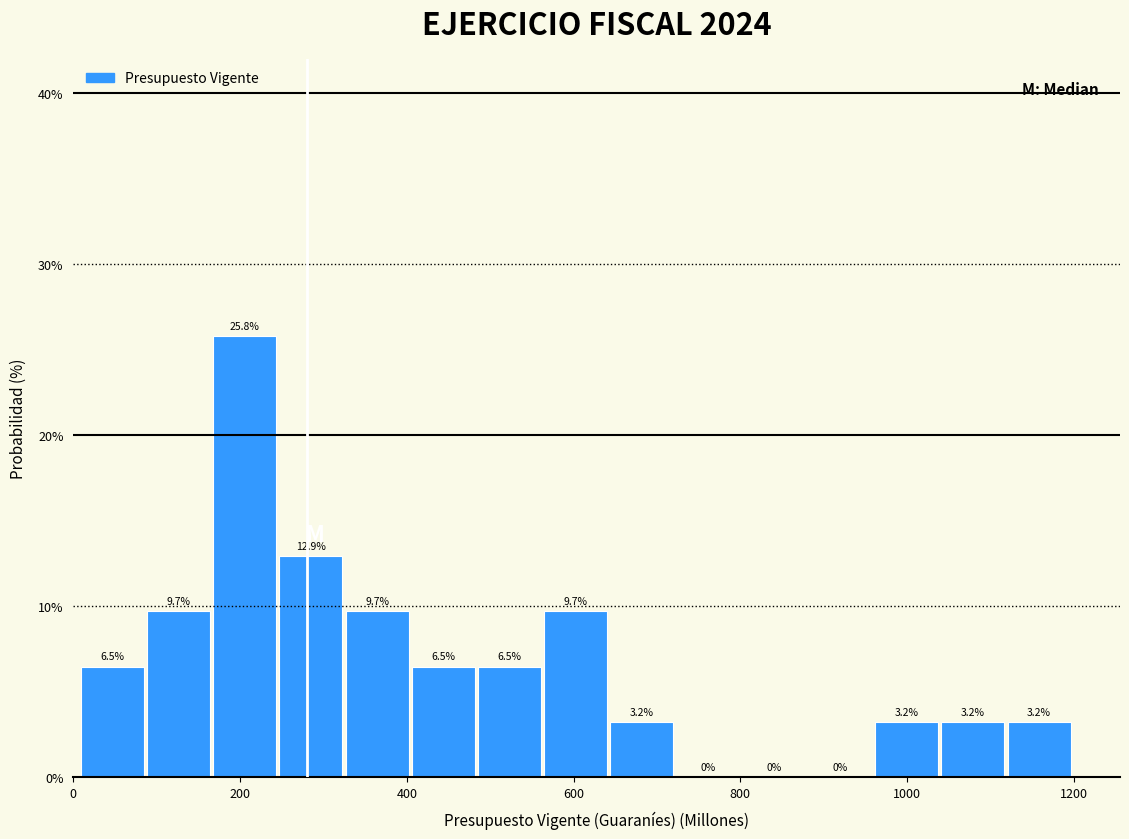

Read against the x-axis, roughly where is the centre of the tallest bar?

200